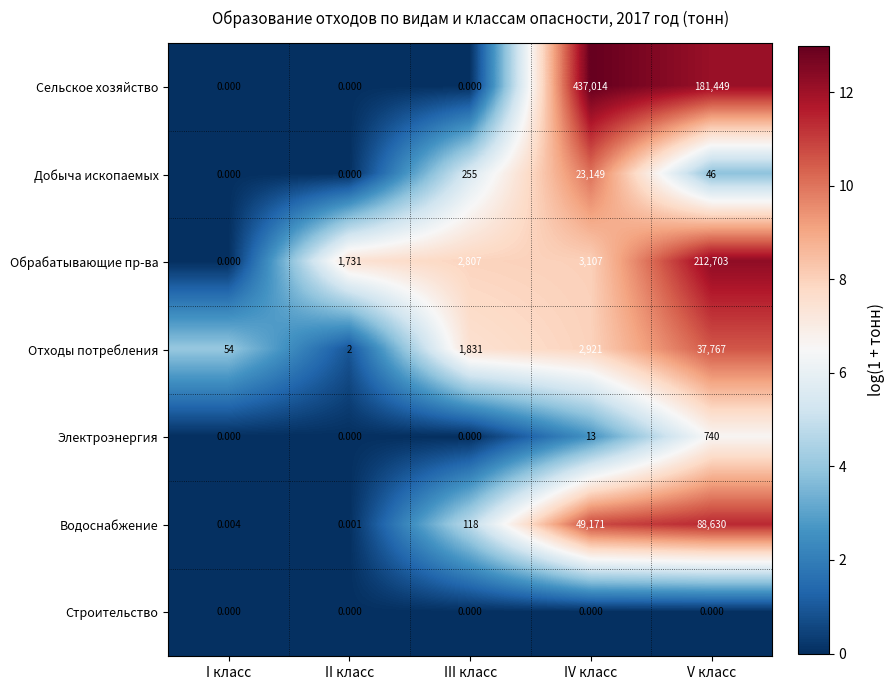

What is the total value across all series at I класс?

54.0